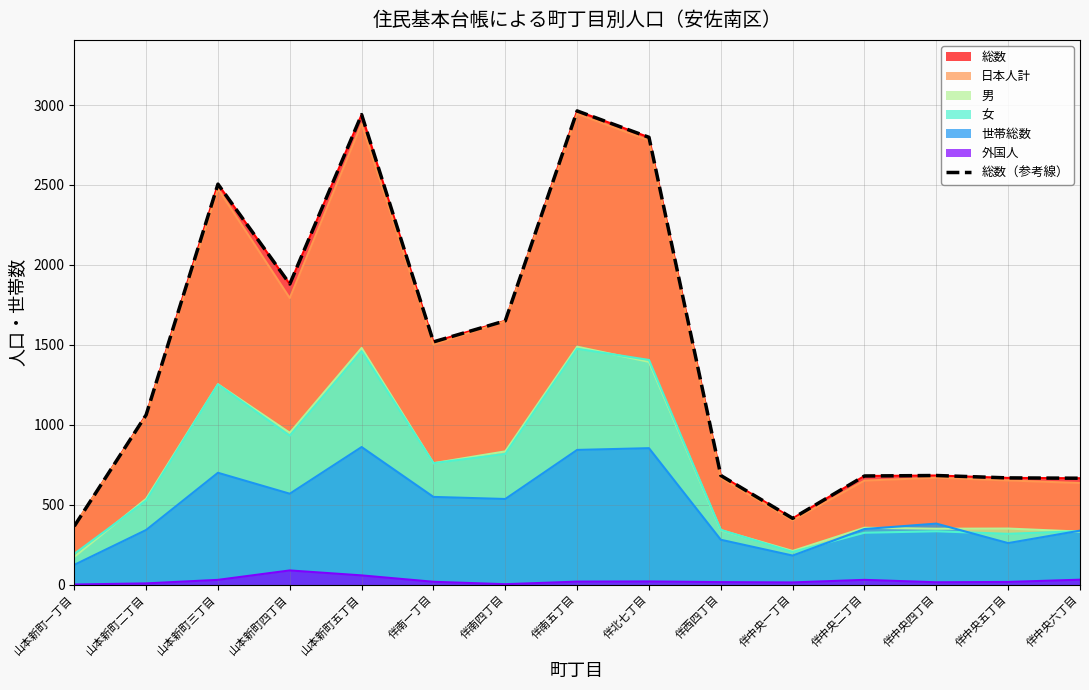

True or false: the data has more than 1 interior local peaks.

True